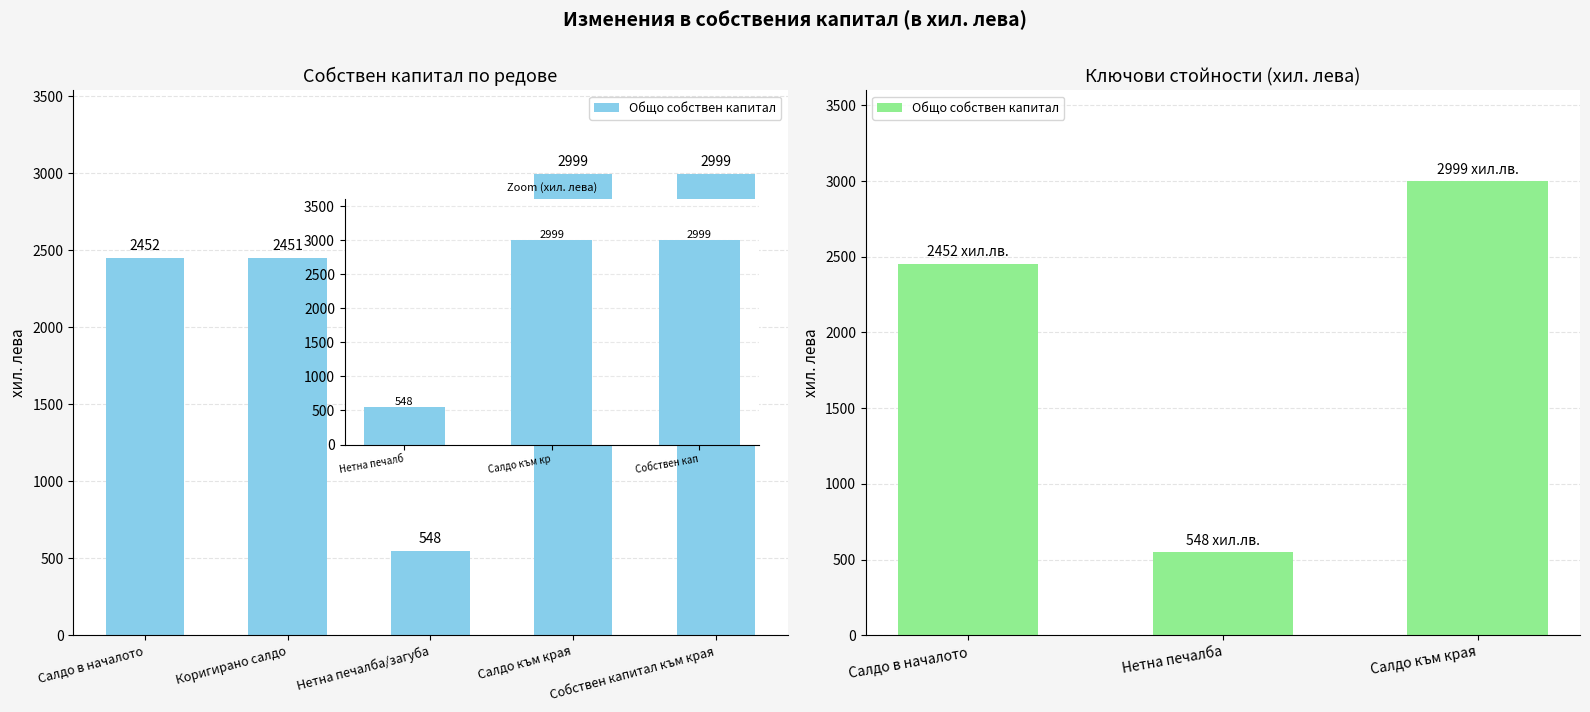

What is the smallest value displayed?

548